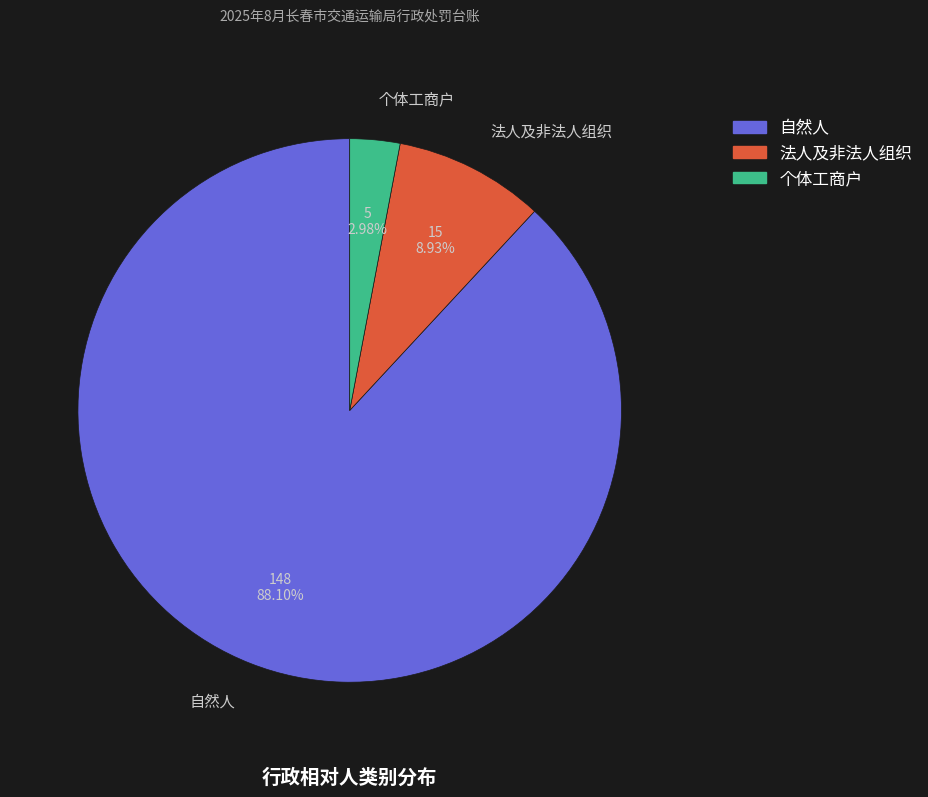

Which category accounts for the majority?

自然人